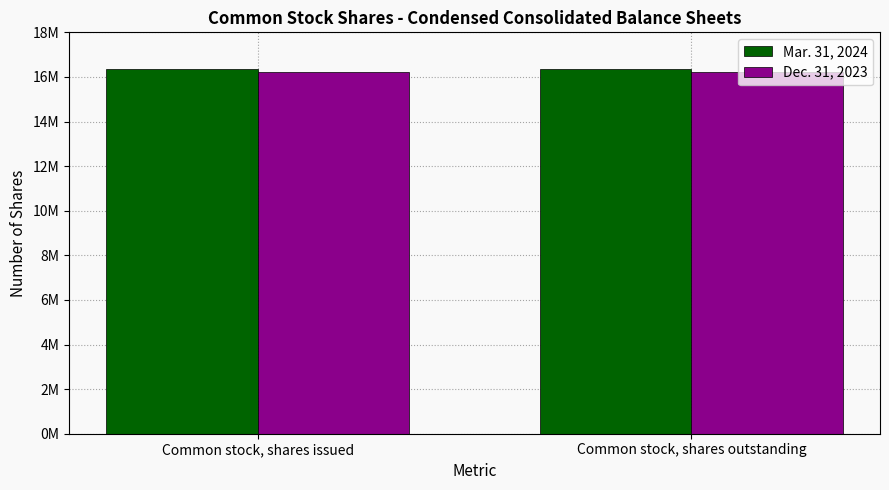

What are all the series names shown in the legend?

Mar. 31, 2024, Dec. 31, 2023